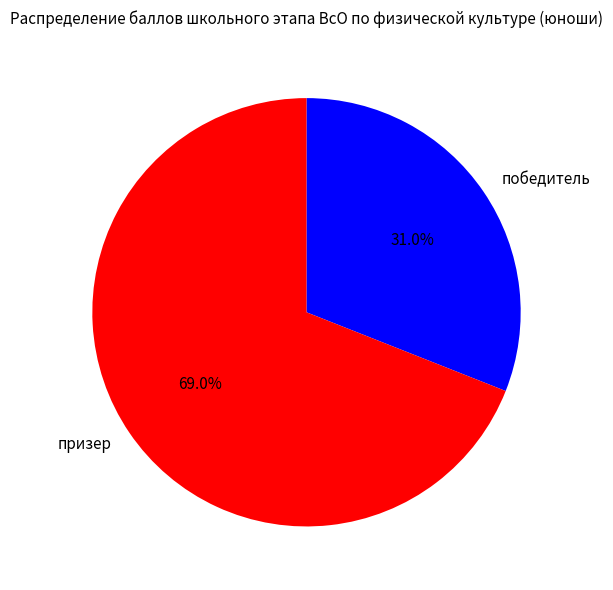

To the nearest percent, what portion does победитель represent?

31%